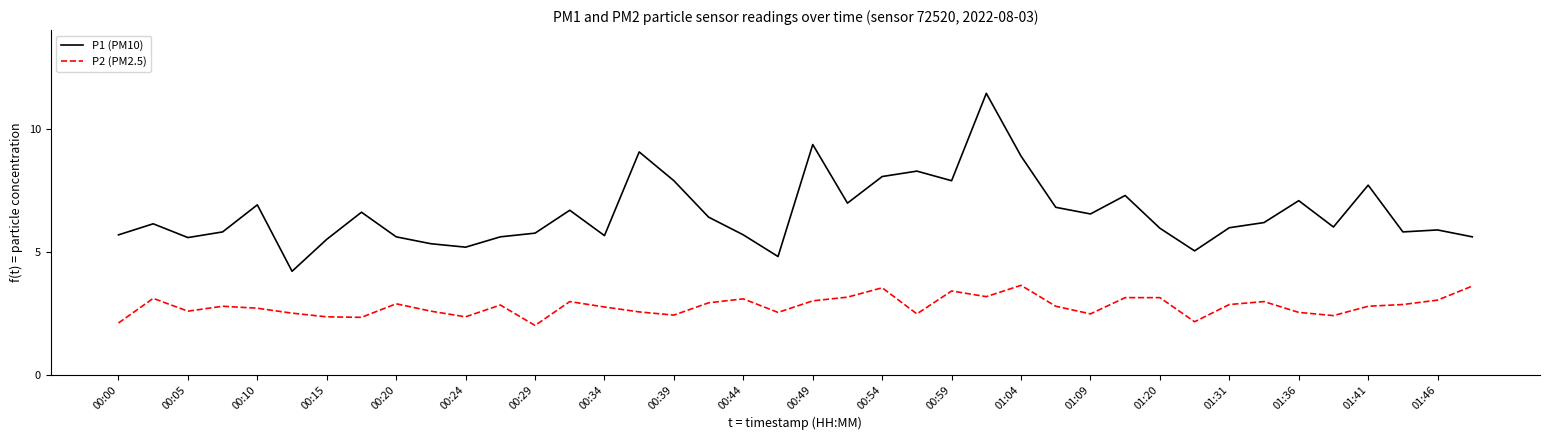

What is the difference between the maximum and minimum values in the P1 (PM10) series?

7.2